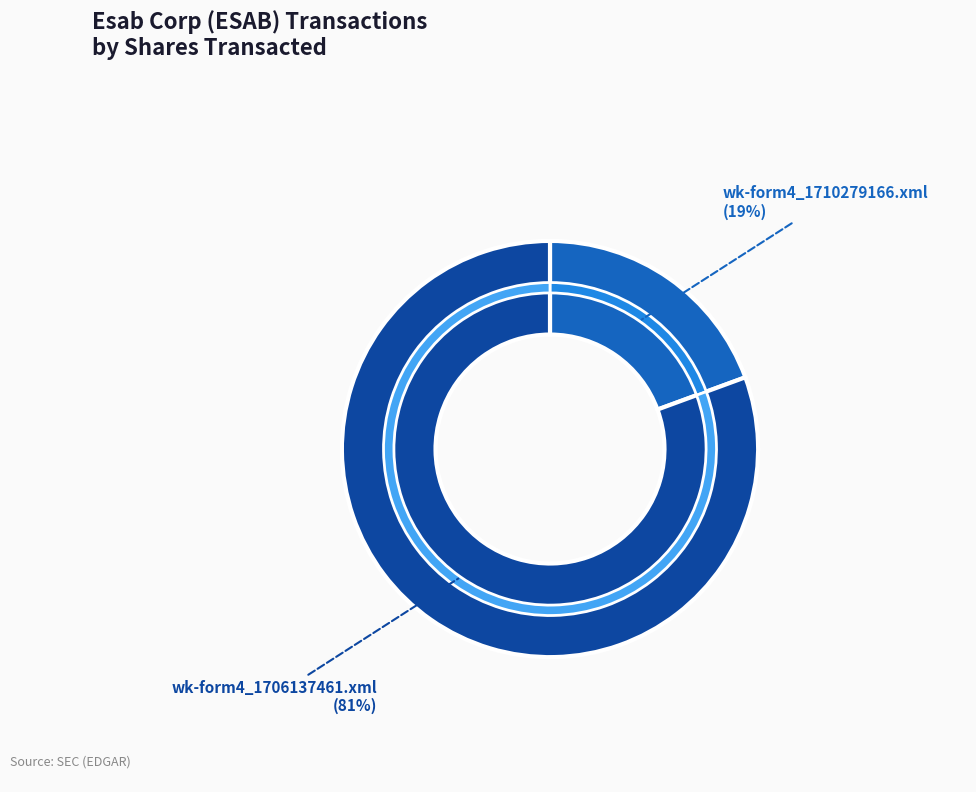

Which category has the biggest portion of the pie?

wk-form4_1706137461.xml